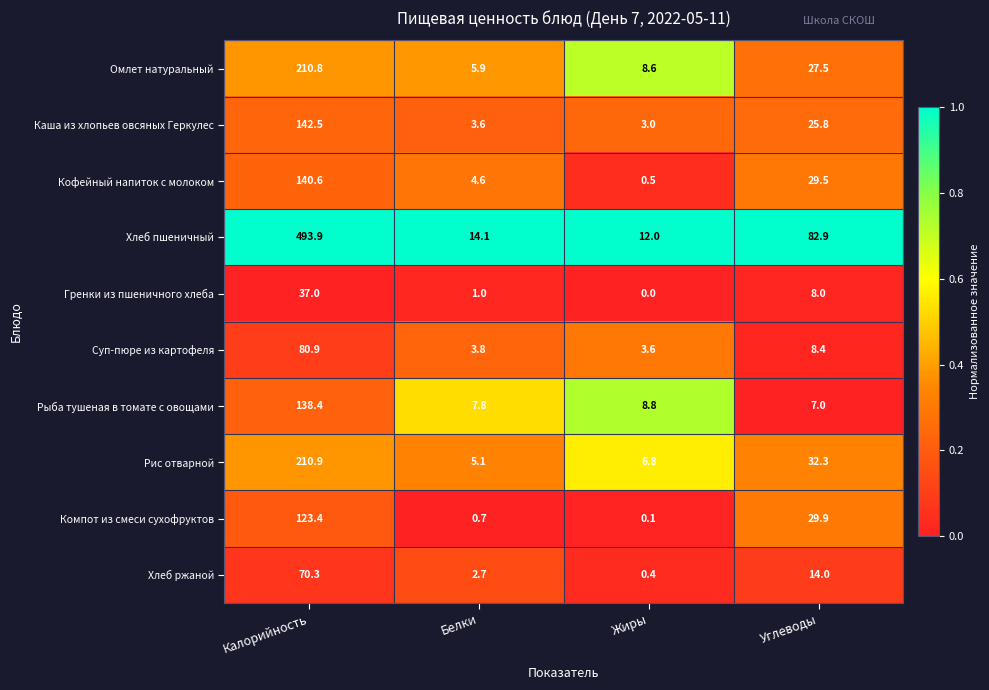

Rank the series at Белки from highest to lowest value.

Хлеб пшеничный, Рыба тушеная в томате с овощами, Омлет натуральный, Рис отварной, Кофейный напиток с молоком, Суп-пюре из картофеля, Каша из хлопьев овсяных Геркулес, Хлеб ржаной, Гренки из пшеничного хлеба, Компот из смеси сухофруктов